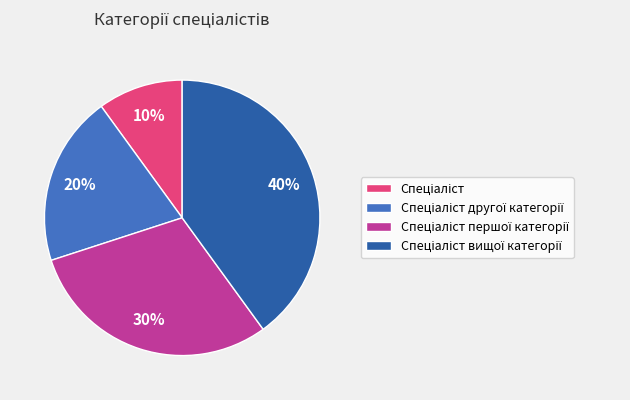

To the nearest percent, what is the average slice percentage?

25%